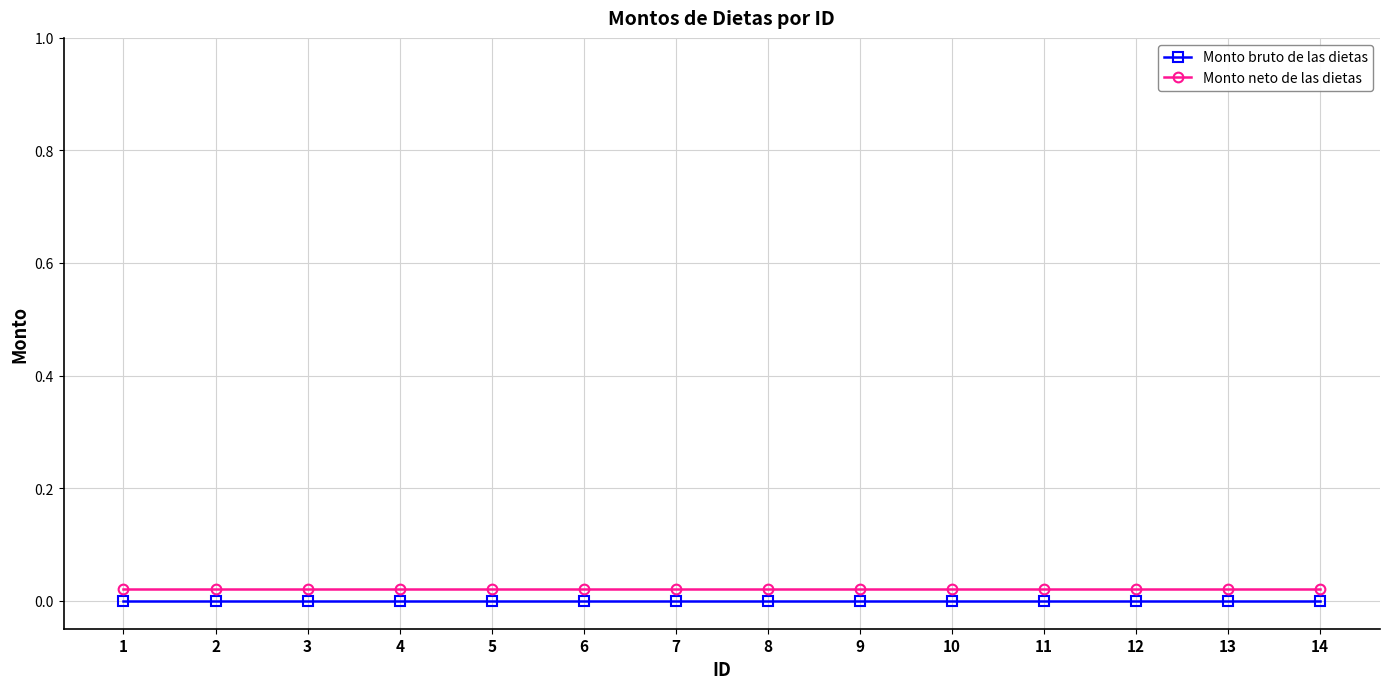

How many lines are shown in the chart?

2